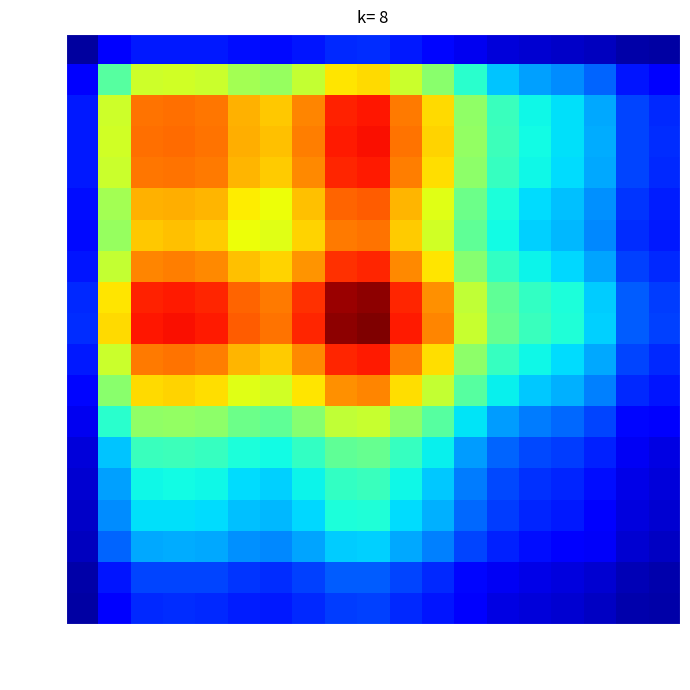

Reading left to right, what are all the values shown in this chart?

<1: <1=0.0	1-4=0.1	5-9=0.1	10-14=0.2	15-19=0.1	20-24=0.1	25-29=0.1	30-34=0.1	35-39=0.2	40-44=0.2	45-49=0.1	50-54=0.1	55-59=0.1	60-64=0.1	65-69=0.1	70-74=0.1	75-79=0.1	80-84=0.0	85+=0.0
1-4: <1=0.1	1-4=0.5	5-9=0.6	10-14=0.6	15-19=0.6	20-24=0.5	25-29=0.5	30-34=0.6	35-39=0.7	40-44=0.7	45-49=0.6	50-54=0.5	55-59=0.4	60-64=0.3	65-69=0.3	70-74=0.3	75-79=0.2	80-84=0.1	85+=0.1
5-9: <1=0.1	1-4=0.6	5-9=0.8	10-14=0.8	15-19=0.8	20-24=0.7	25-29=0.7	30-34=0.8	35-39=0.9	40-44=0.9	45-49=0.8	50-54=0.7	55-59=0.5	60-64=0.4	65-69=0.4	70-74=0.3	75-79=0.3	80-84=0.2	85+=0.2
10-14: <1=0.2	1-4=0.6	5-9=0.8	10-14=0.8	15-19=0.8	20-24=0.7	25-29=0.7	30-34=0.8	35-39=0.9	40-44=0.9	45-49=0.8	50-54=0.7	55-59=0.5	60-64=0.4	65-69=0.4	70-74=0.3	75-79=0.3	80-84=0.2	85+=0.2
15-19: <1=0.1	1-4=0.6	5-9=0.8	10-14=0.8	15-19=0.8	20-24=0.7	25-29=0.7	30-34=0.8	35-39=0.9	40-44=0.9	45-49=0.8	50-54=0.7	55-59=0.5	60-64=0.4	65-69=0.4	70-74=0.3	75-79=0.3	80-84=0.2	85+=0.2
20-24: <1=0.1	1-4=0.5	5-9=0.7	10-14=0.7	15-19=0.7	20-24=0.7	25-29=0.6	30-34=0.7	35-39=0.8	40-44=0.8	45-49=0.7	50-54=0.6	55-59=0.5	60-64=0.4	65-69=0.3	70-74=0.3	75-79=0.3	80-84=0.2	85+=0.2
25-29: <1=0.1	1-4=0.5	5-9=0.7	10-14=0.7	15-19=0.7	20-24=0.6	25-29=0.6	30-34=0.7	35-39=0.8	40-44=0.8	45-49=0.7	50-54=0.6	55-59=0.5	60-64=0.4	65-69=0.3	70-74=0.3	75-79=0.3	80-84=0.2	85+=0.1
30-34: <1=0.1	1-4=0.6	5-9=0.8	10-14=0.8	15-19=0.8	20-24=0.7	25-29=0.7	30-34=0.8	35-39=0.9	40-44=0.9	45-49=0.8	50-54=0.7	55-59=0.5	60-64=0.4	65-69=0.4	70-74=0.3	75-79=0.3	80-84=0.2	85+=0.2
35-39: <1=0.2	1-4=0.7	5-9=0.9	10-14=0.9	15-19=0.9	20-24=0.8	25-29=0.8	30-34=0.9	35-39=1.0	40-44=1.0	45-49=0.9	50-54=0.8	55-59=0.6	60-64=0.5	65-69=0.4	70-74=0.4	75-79=0.3	80-84=0.2	85+=0.2
40-44: <1=0.2	1-4=0.7	5-9=0.9	10-14=0.9	15-19=0.9	20-24=0.8	25-29=0.8	30-34=0.9	35-39=1.0	40-44=1.0	45-49=0.9	50-54=0.8	55-59=0.6	60-64=0.5	65-69=0.4	70-74=0.4	75-79=0.3	80-84=0.2	85+=0.2
45-49: <1=0.1	1-4=0.6	5-9=0.8	10-14=0.8	15-19=0.8	20-24=0.7	25-29=0.7	30-34=0.8	35-39=0.9	40-44=0.9	45-49=0.8	50-54=0.7	55-59=0.5	60-64=0.4	65-69=0.4	70-74=0.3	75-79=0.3	80-84=0.2	85+=0.2
50-54: <1=0.1	1-4=0.5	5-9=0.7	10-14=0.7	15-19=0.7	20-24=0.6	25-29=0.6	30-34=0.7	35-39=0.8	40-44=0.8	45-49=0.7	50-54=0.6	55-59=0.5	60-64=0.4	65-69=0.3	70-74=0.3	75-79=0.3	80-84=0.2	85+=0.1
55-59: <1=0.1	1-4=0.4	5-9=0.5	10-14=0.5	15-19=0.5	20-24=0.5	25-29=0.5	30-34=0.5	35-39=0.6	40-44=0.6	45-49=0.5	50-54=0.5	55-59=0.4	60-64=0.3	65-69=0.2	70-74=0.2	75-79=0.2	80-84=0.1	85+=0.1
60-64: <1=0.1	1-4=0.3	5-9=0.4	10-14=0.4	15-19=0.4	20-24=0.4	25-29=0.4	30-34=0.4	35-39=0.5	40-44=0.5	45-49=0.4	50-54=0.4	55-59=0.3	60-64=0.2	65-69=0.2	70-74=0.2	75-79=0.2	80-84=0.1	85+=0.1
65-69: <1=0.1	1-4=0.3	5-9=0.4	10-14=0.4	15-19=0.4	20-24=0.3	25-29=0.3	30-34=0.4	35-39=0.4	40-44=0.4	45-49=0.4	50-54=0.3	55-59=0.2	60-64=0.2	65-69=0.2	70-74=0.2	75-79=0.1	80-84=0.1	85+=0.1
70-74: <1=0.1	1-4=0.3	5-9=0.3	10-14=0.3	15-19=0.3	20-24=0.3	25-29=0.3	30-34=0.3	35-39=0.4	40-44=0.4	45-49=0.3	50-54=0.3	55-59=0.2	60-64=0.2	65-69=0.2	70-74=0.2	75-79=0.1	80-84=0.1	85+=0.1
75-79: <1=0.1	1-4=0.2	5-9=0.3	10-14=0.3	15-19=0.3	20-24=0.3	25-29=0.3	30-34=0.3	35-39=0.3	40-44=0.3	45-49=0.3	50-54=0.3	55-59=0.2	60-64=0.2	65-69=0.1	70-74=0.1	75-79=0.1	80-84=0.1	85+=0.1
80-84: <1=0.0	1-4=0.1	5-9=0.2	10-14=0.2	15-19=0.2	20-24=0.2	25-29=0.2	30-34=0.2	35-39=0.2	40-44=0.2	45-49=0.2	50-54=0.2	55-59=0.1	60-64=0.1	65-69=0.1	70-74=0.1	75-79=0.1	80-84=0.0	85+=0.0
85+: <1=0.0	1-4=0.1	5-9=0.2	10-14=0.2	15-19=0.2	20-24=0.2	25-29=0.1	30-34=0.2	35-39=0.2	40-44=0.2	45-49=0.2	50-54=0.1	55-59=0.1	60-64=0.1	65-69=0.1	70-74=0.1	75-79=0.1	80-84=0.0	85+=0.0